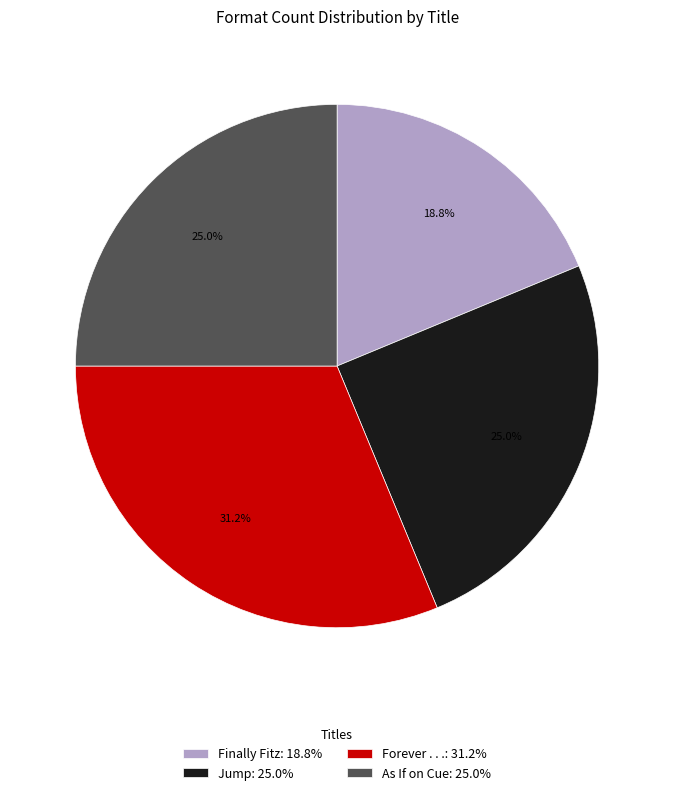

Is the sum of Jump and Forever . . . greater than half?

Yes